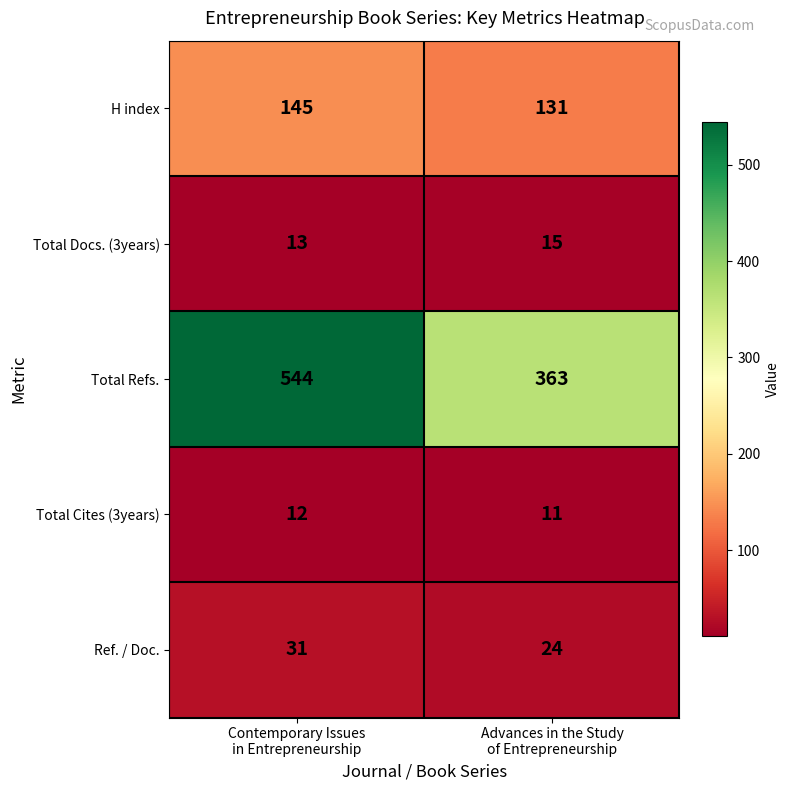

At how many categories does at least one series exceed 380?

1